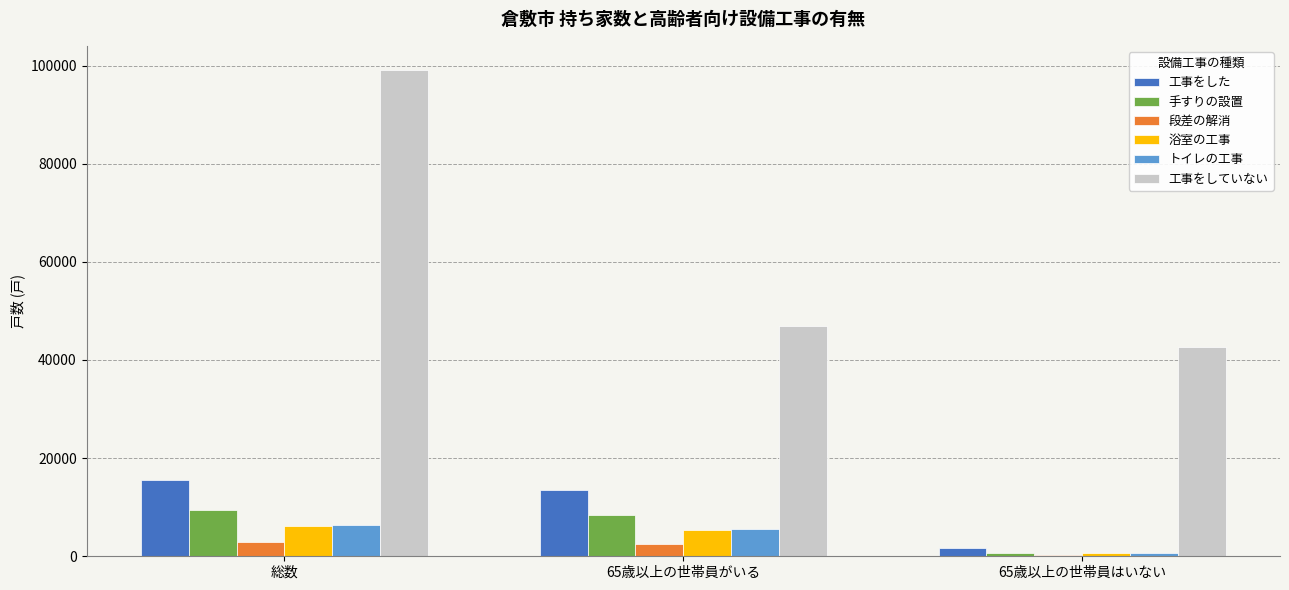

Is it true that 工事をした equals 2979 at 65歳以上の世帯員がいる?

False